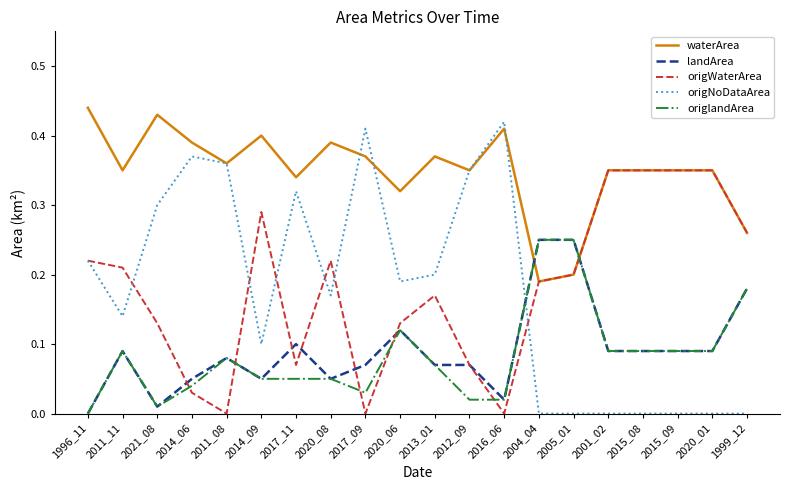

What position from the left is 2017_09?

9